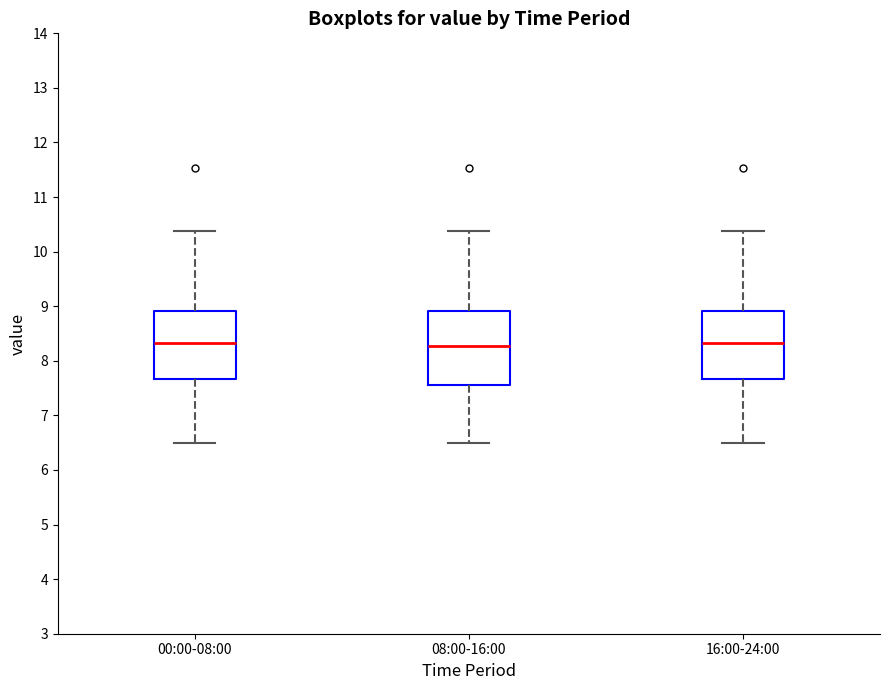

Where is the upper edge of the box for 16:00-24:00 on the y-axis? The values are not printed on the chart, so give them approximately, as read against the axis.

8.9